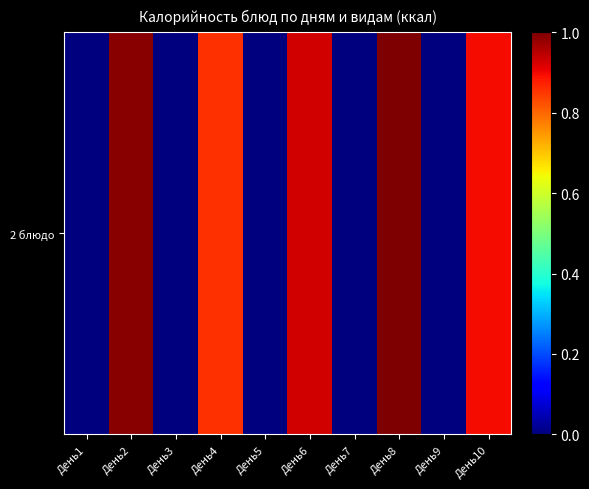

Which label corresponds to the smallest value in the chart?

День1